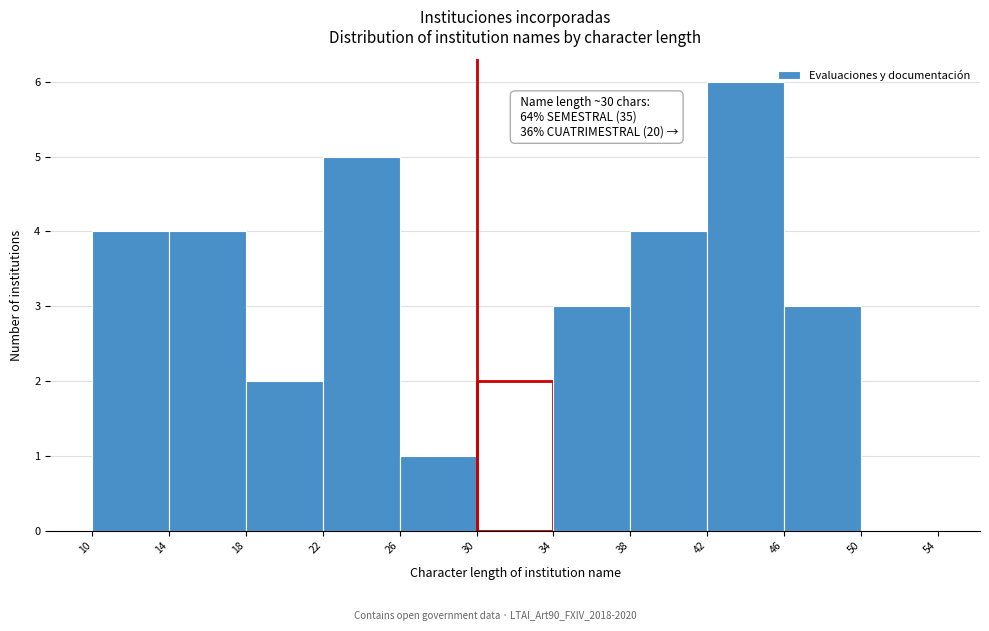

Which range on the x-axis has the tallest bar?

42 to 46